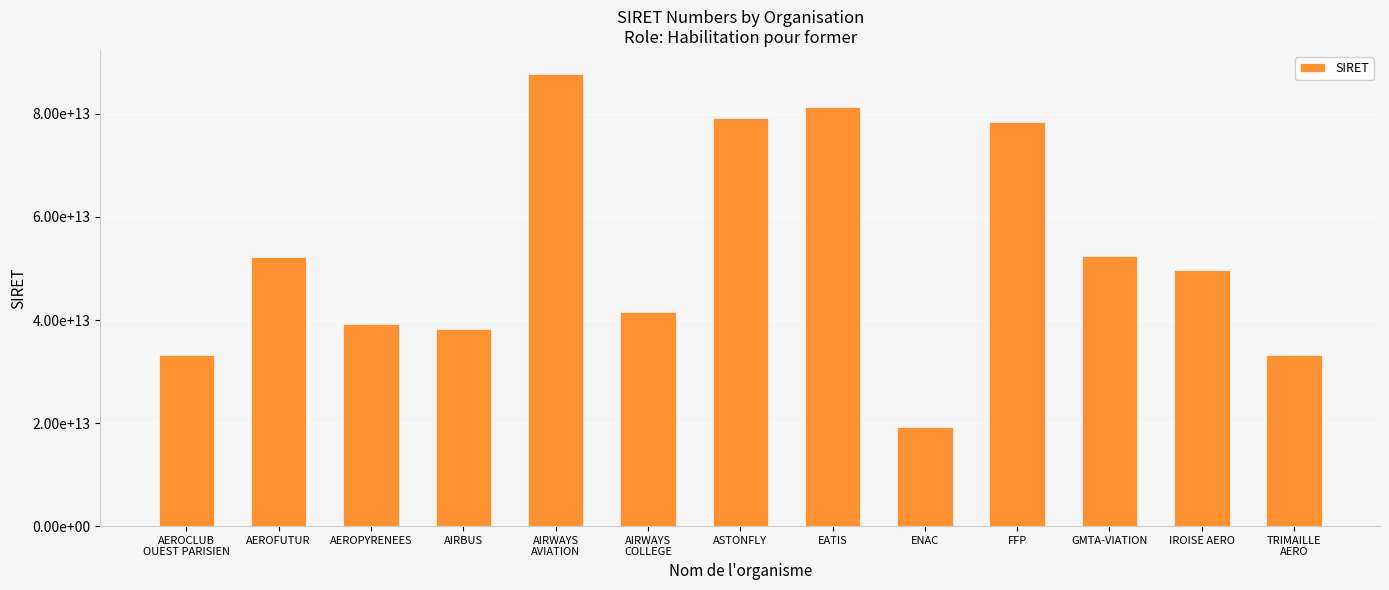

Are the bars horizontal?

No